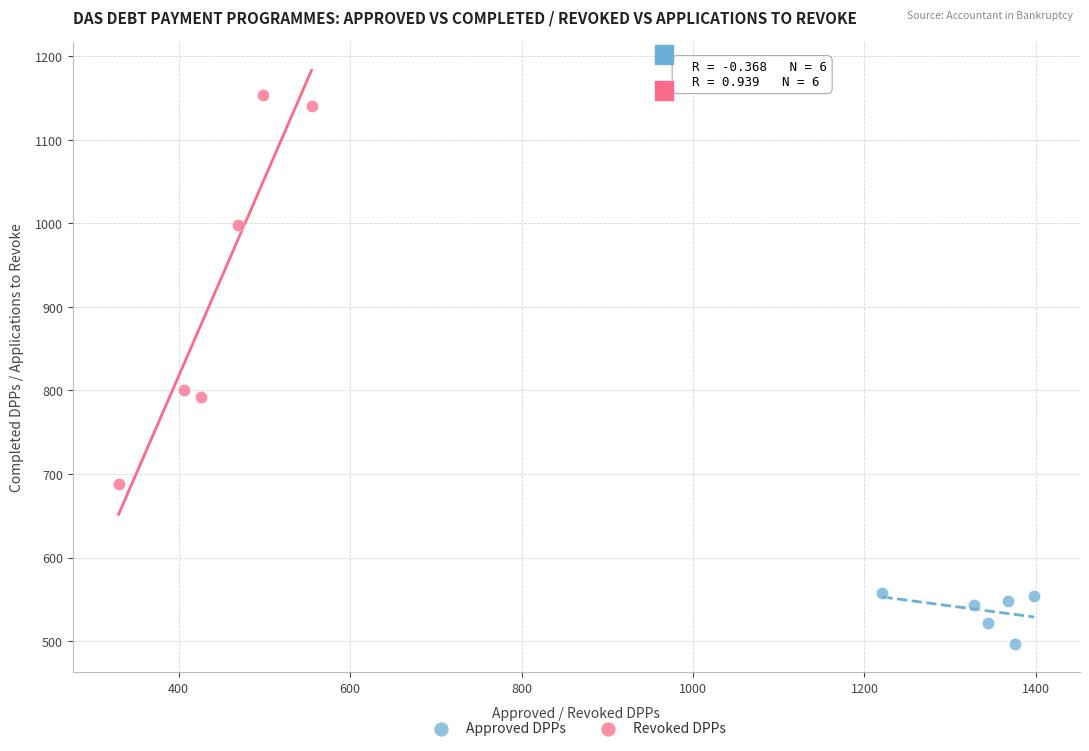

Which series contains the lowest Y value?

Approved DPPs